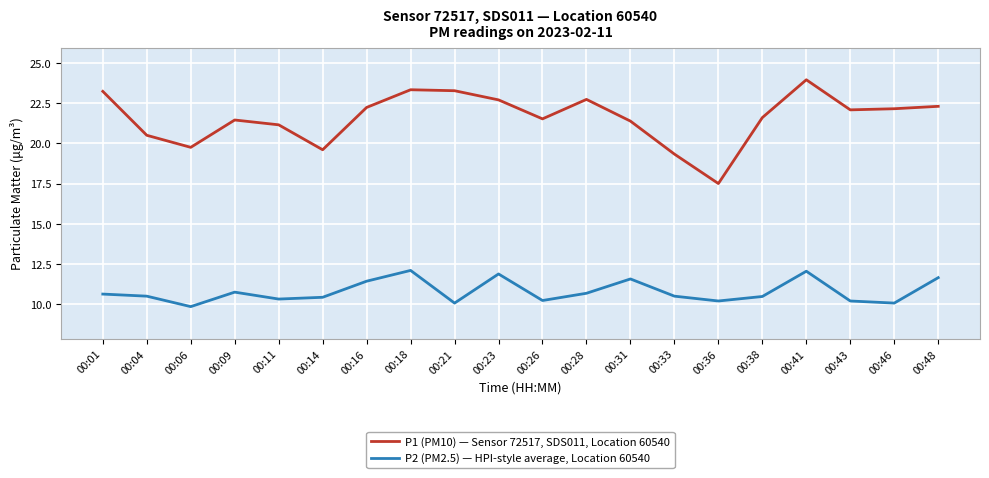

True or false: P2 (PM2.5) — HPI-style average, Location 60540 and P1 (PM10) — Sensor 72517, SDS011, Location 60540 intersect in this chart.

False